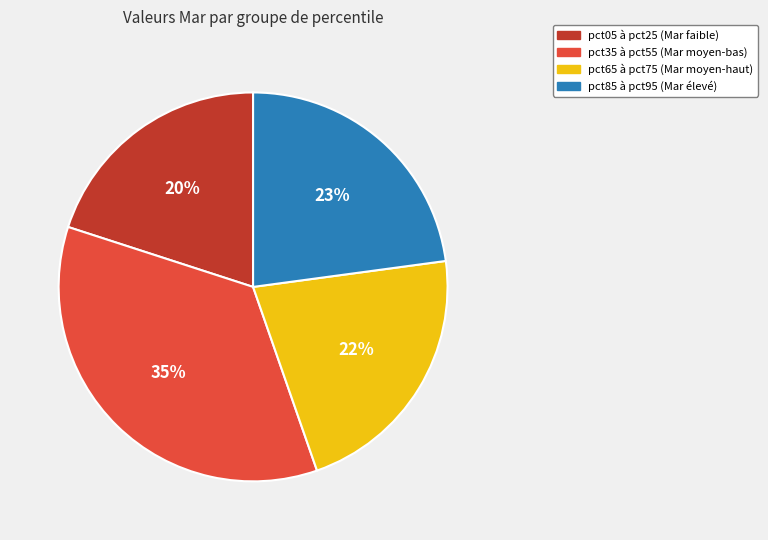

Is there any slice that represents more than half of the pie?

No